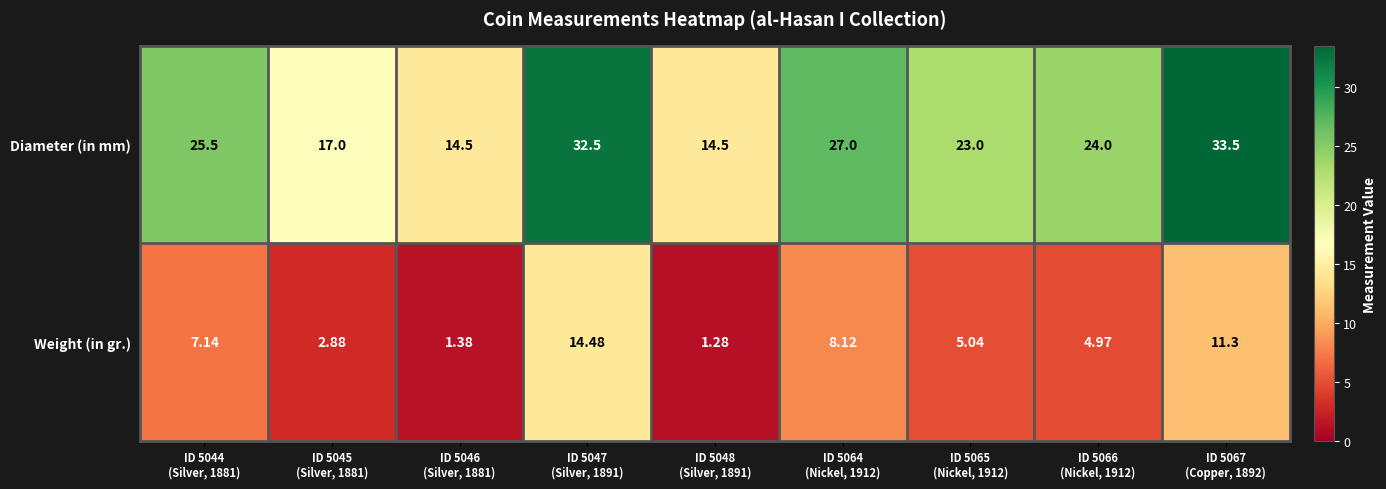

Which series has the largest total across all categories?

Diameter (in mm)